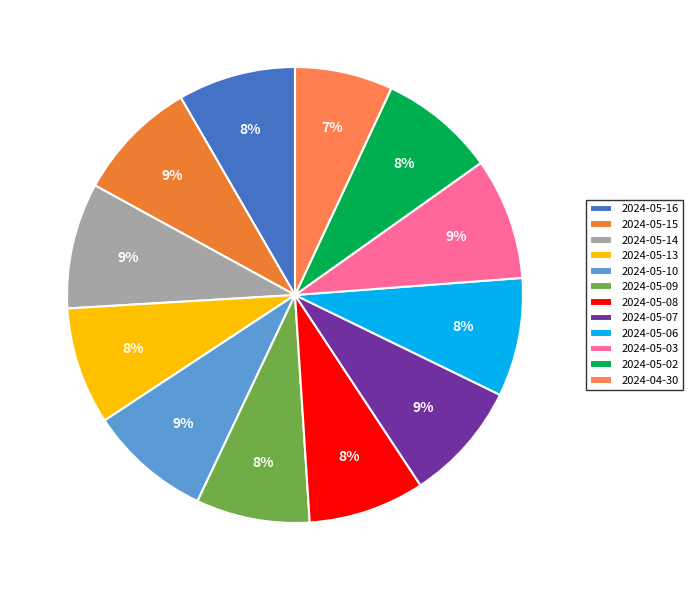

Which has a higher value, 2024-05-16 or 2024-05-13?

2024-05-16